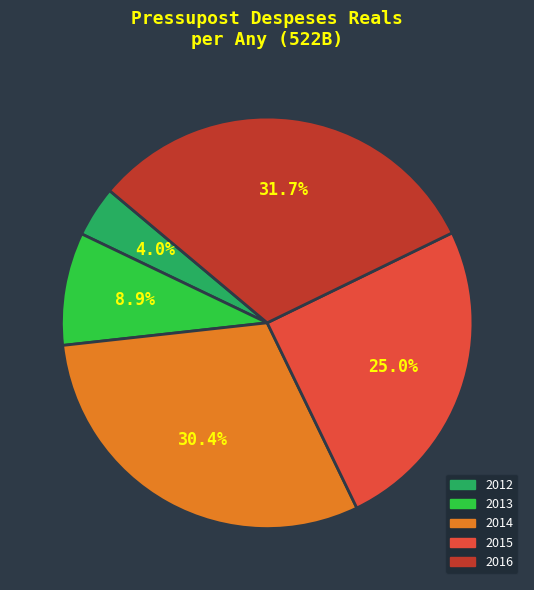

How many segments does this pie chart have?

5